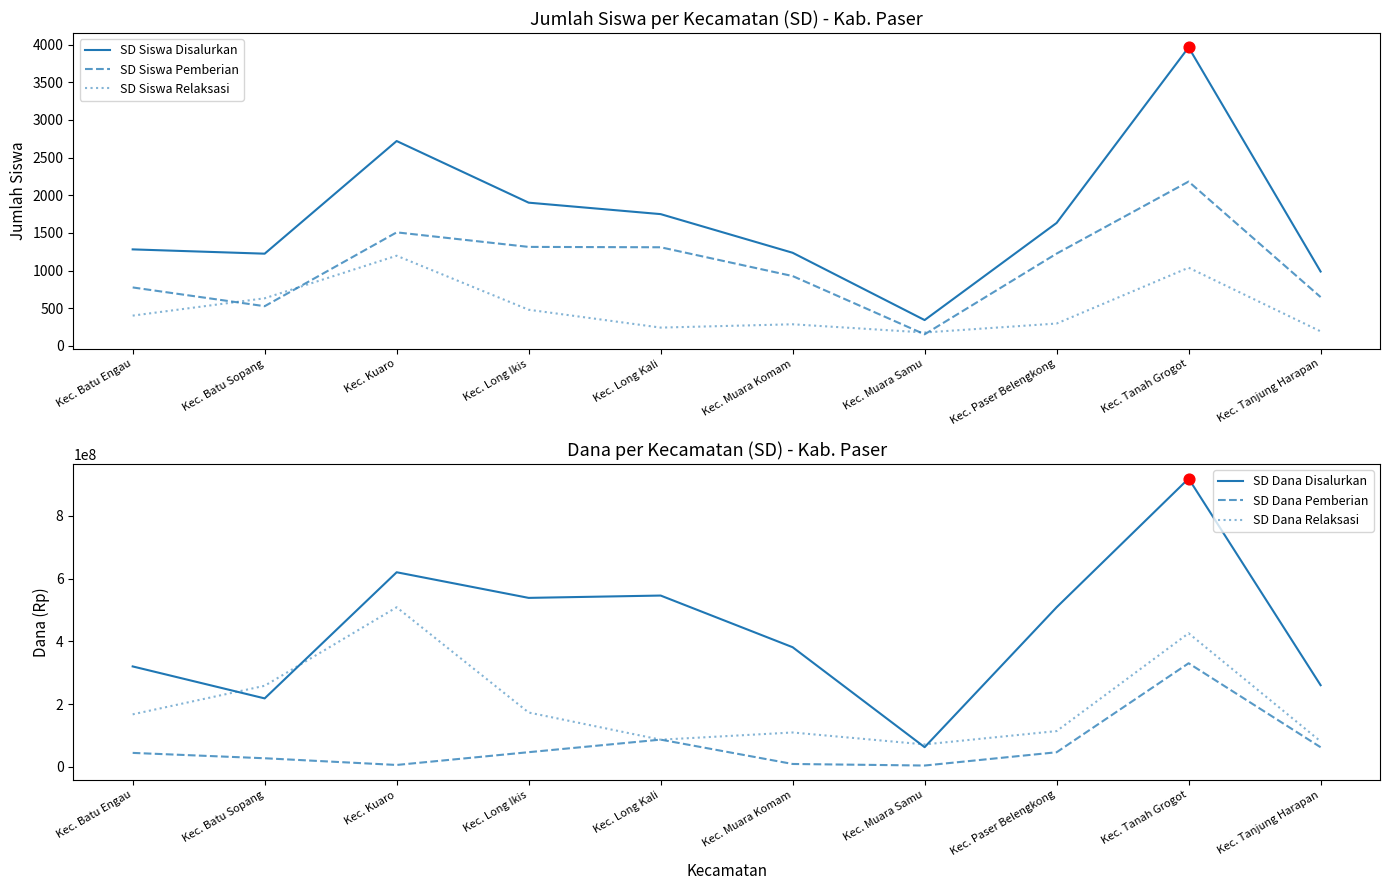

What are all the series names shown in the legend?

SD Siswa Disalurkan, SD Siswa Pemberian, SD Siswa Relaksasi, SD Dana Disalurkan, SD Dana Pemberian, SD Dana Relaksasi